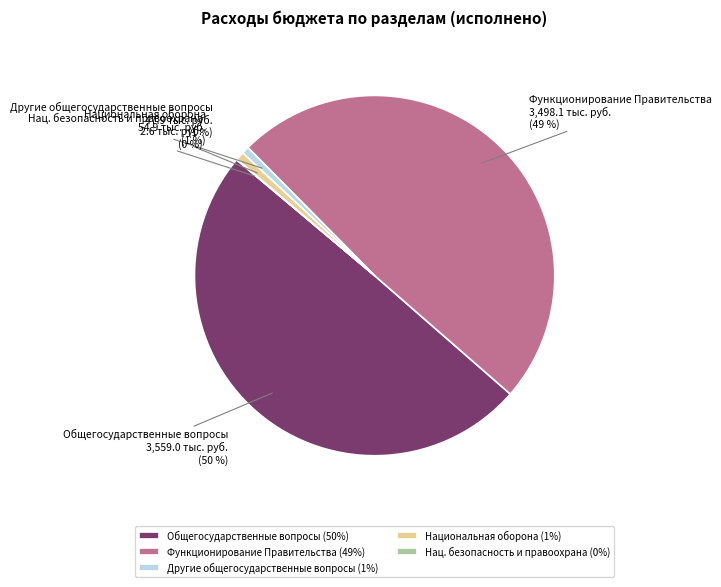

Do Национальная оборона and Общегосударственные вопросы together represent more than half of the pie?

Yes